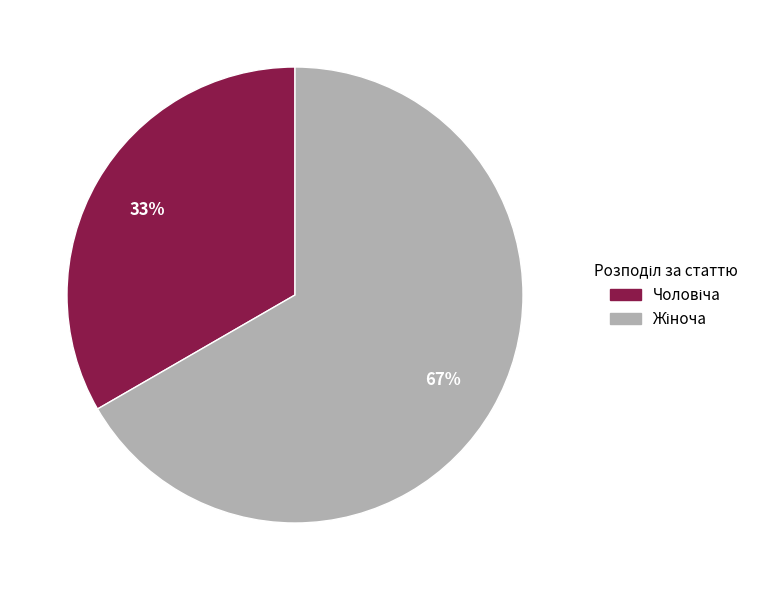

Is there a majority slice in this chart?

Yes